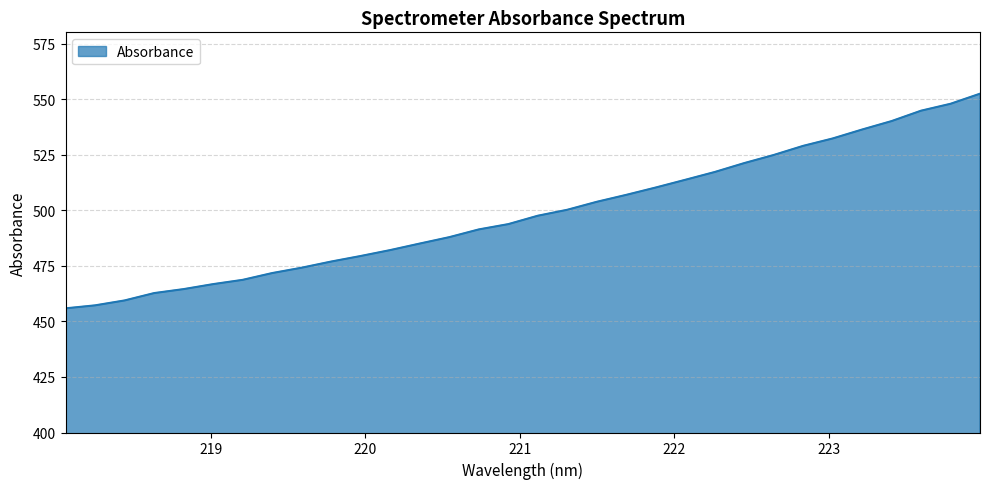

What is the greatest value displayed?

552.5